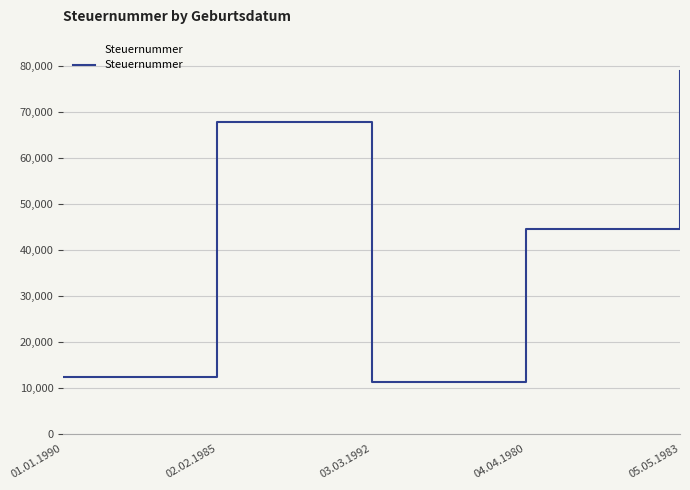

Is it true that the value at 01.01.1990 is 12345?

True